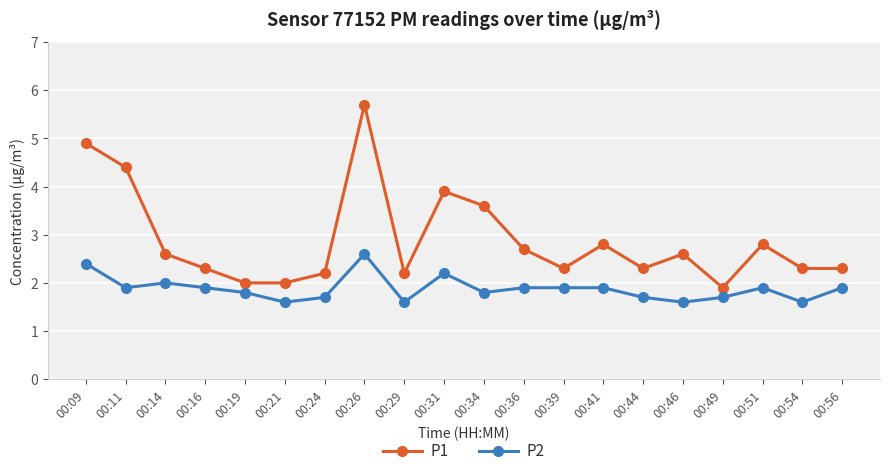

At how many categories does at least one series exceed 4?

3